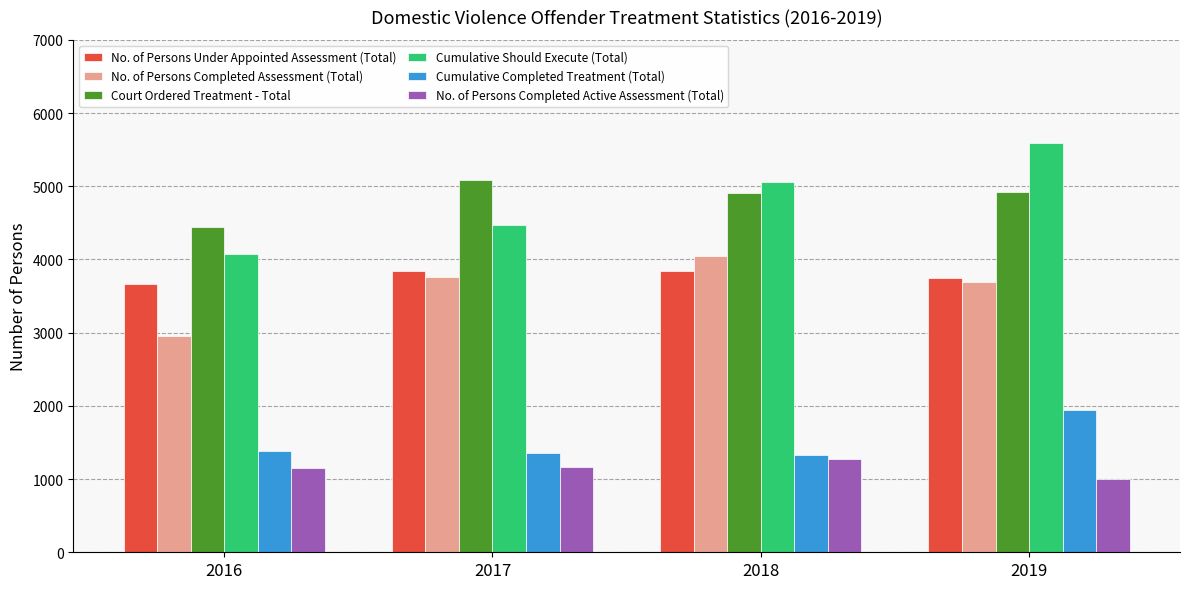

Is it true that Court Ordered Treatment - Total equals 4442 at 2016?

True